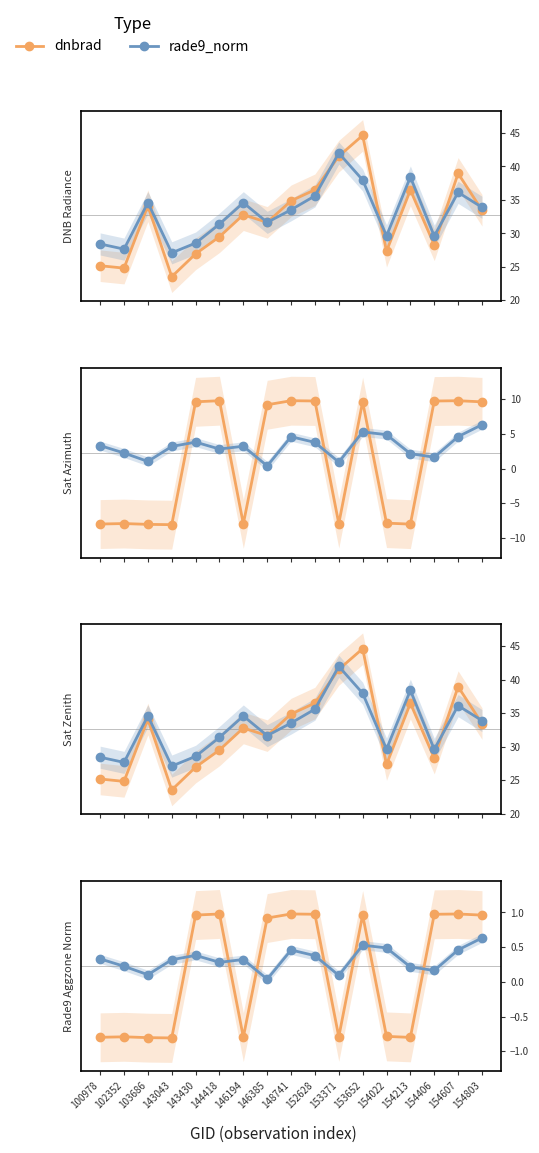

In dnbrad, how many points are lower than both neighbors (excluding endpoints)?

5